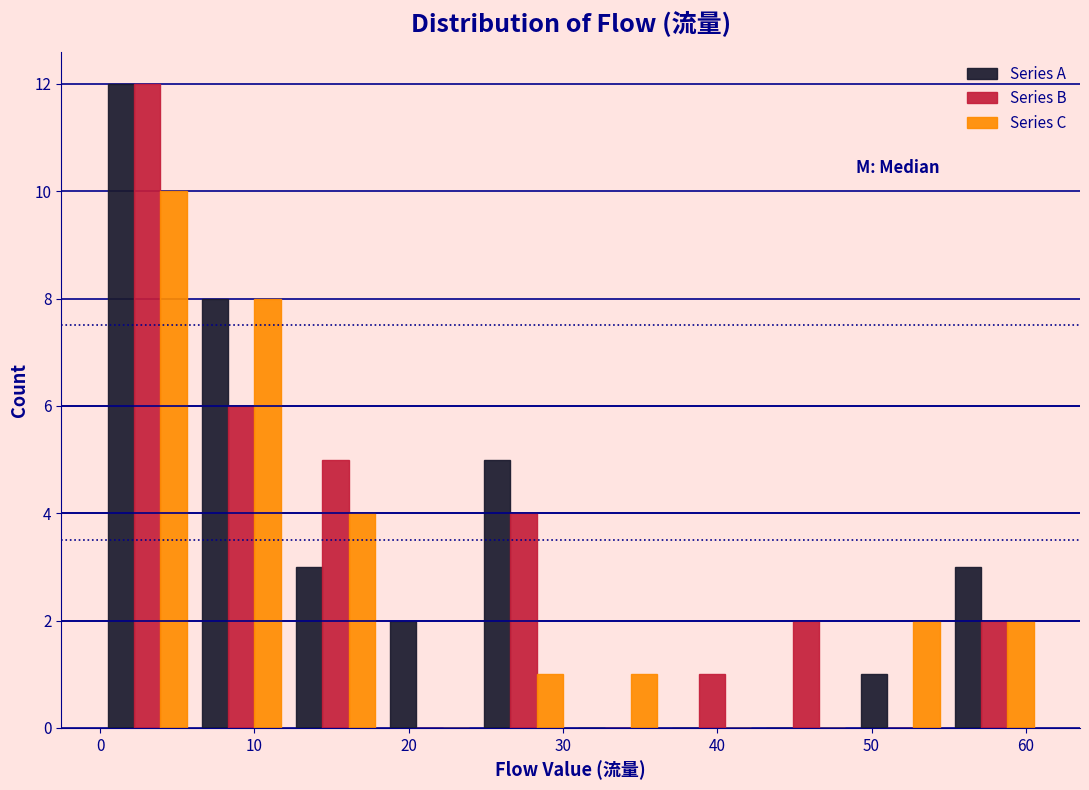

In the Series B series, which range on the x-axis has the tallest bar?

0.0 to 6.1